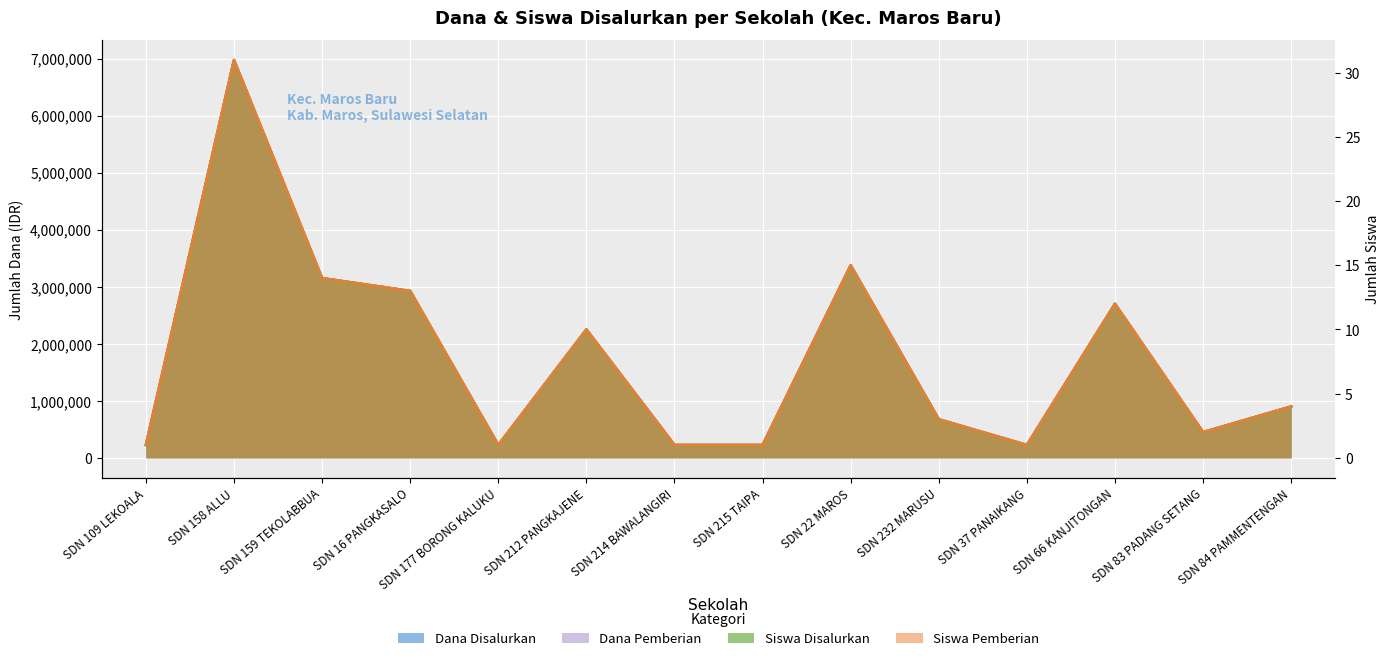

How many interior local peaks does the Siswa Disalurkan series have?

4